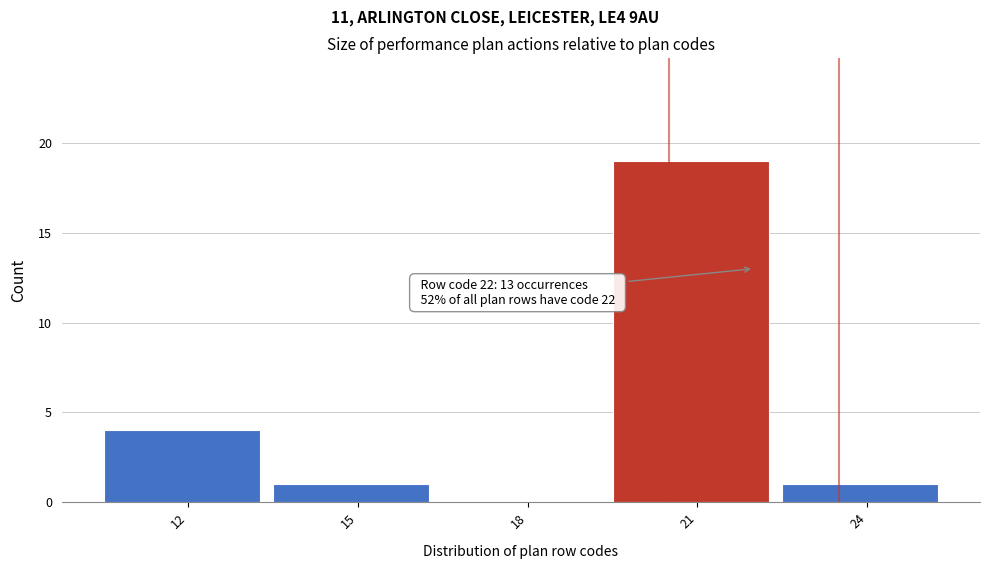

Over which range of the x-axis is the bar tallest?

19.5 to 22.5